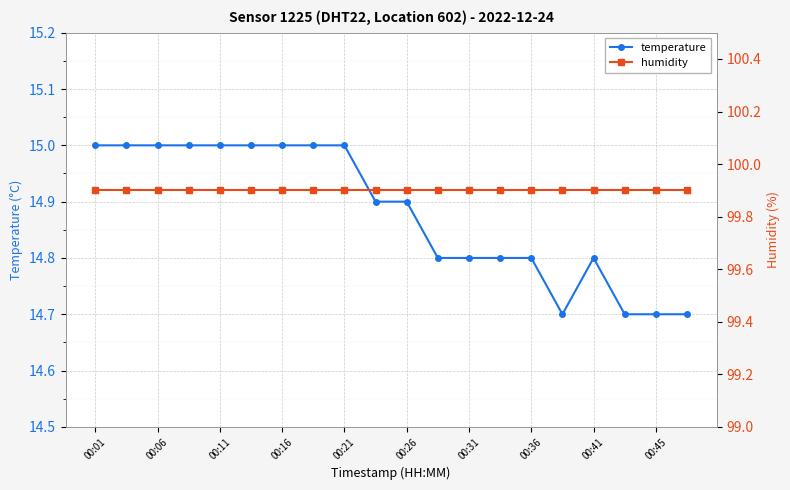

What are all the series names shown in the legend?

temperature, humidity